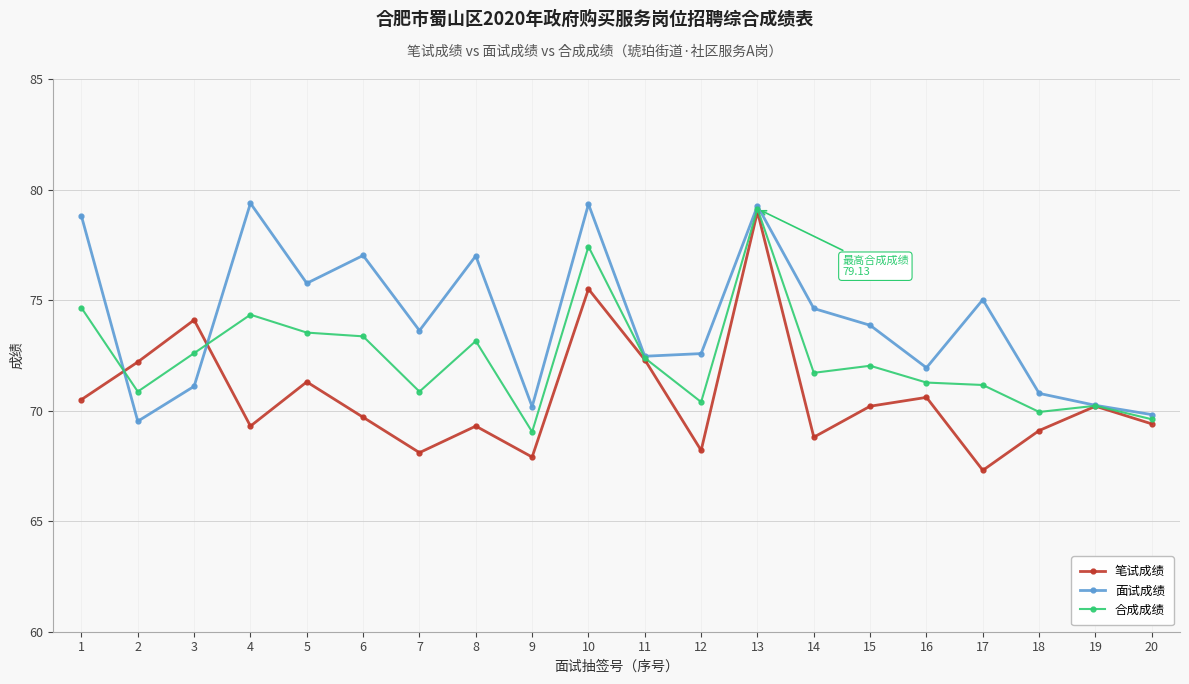

The value of 面试成绩 at 4 is 79.4. True or false?

True